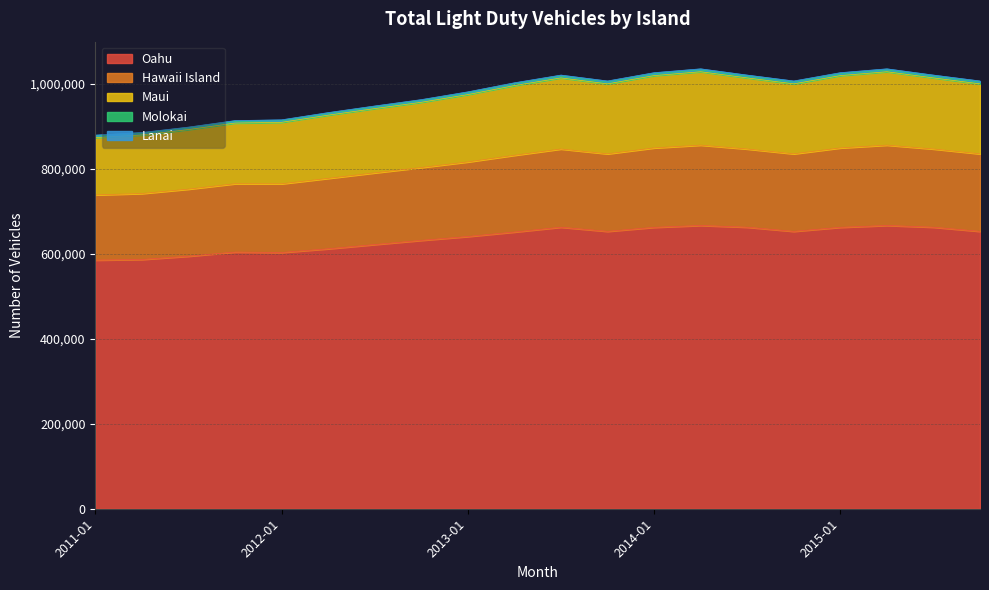

What is the smallest value displayed?

585547